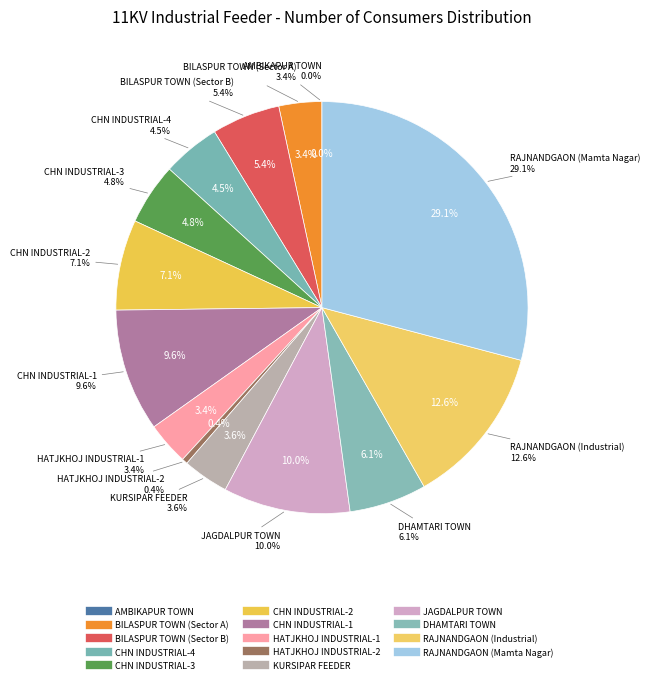

The DHAMTARI TOWN slice represents 1% of the pie. True or false?

False